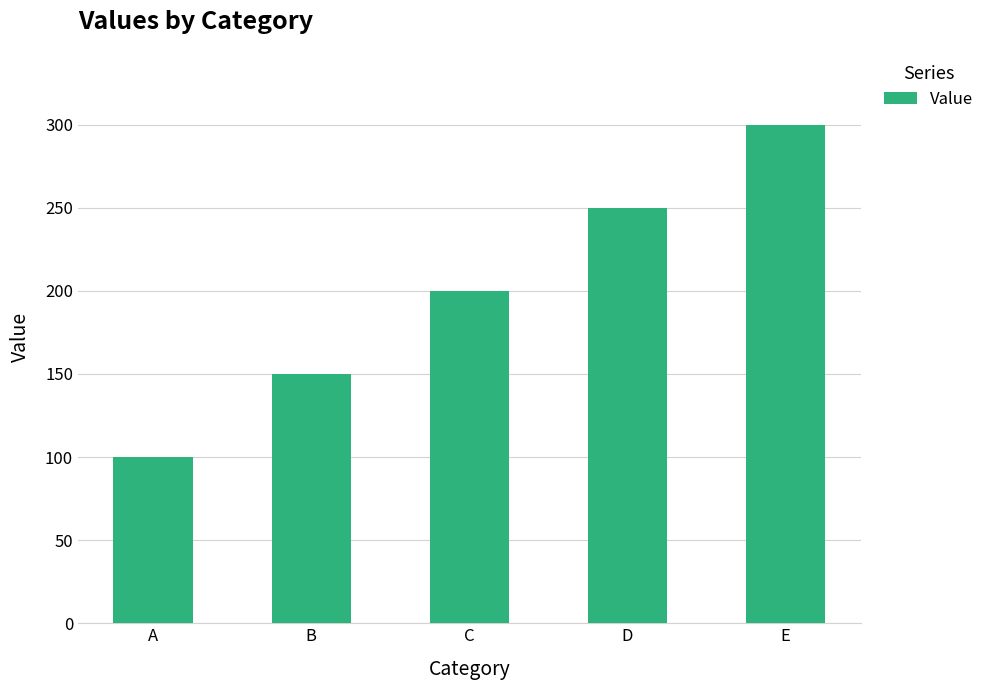

What is the maximum value shown in the chart?

300